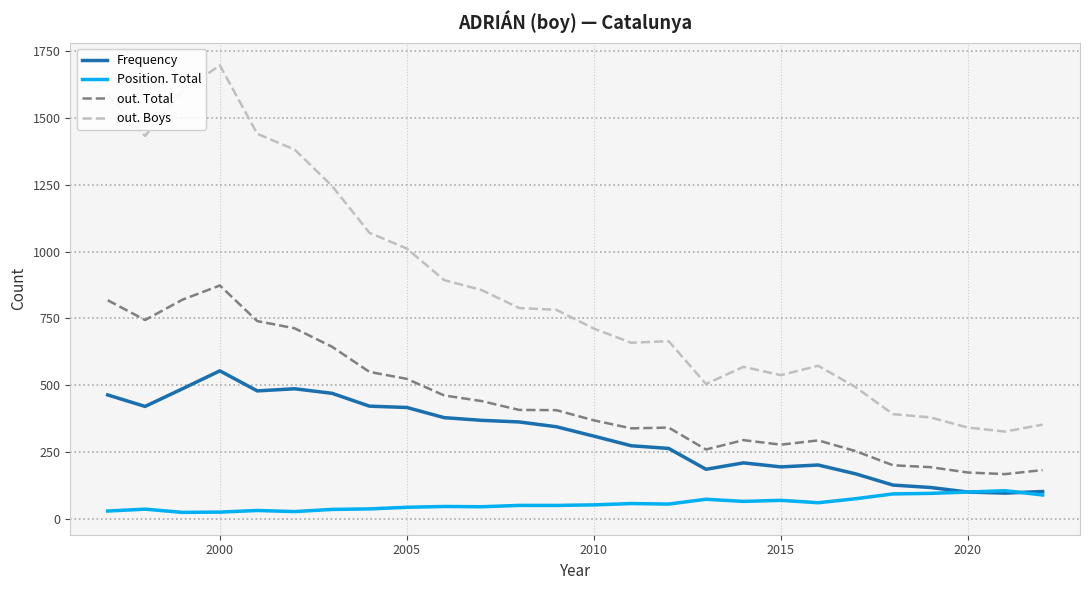

True or false: Position. Total and out. Total intersect in this chart.

False